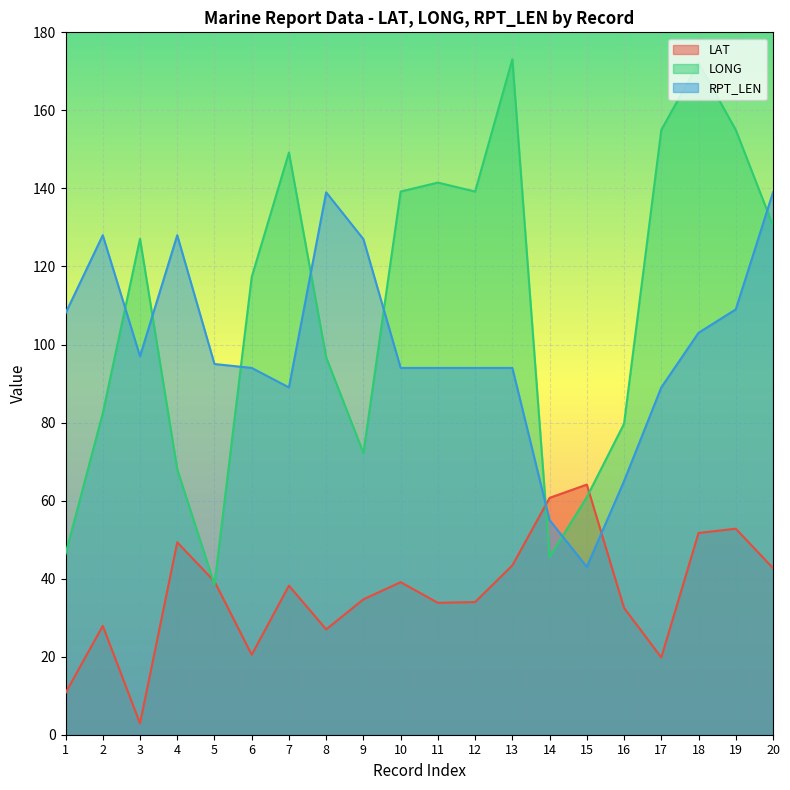

At how many categories does at least one series exceed 76?

18